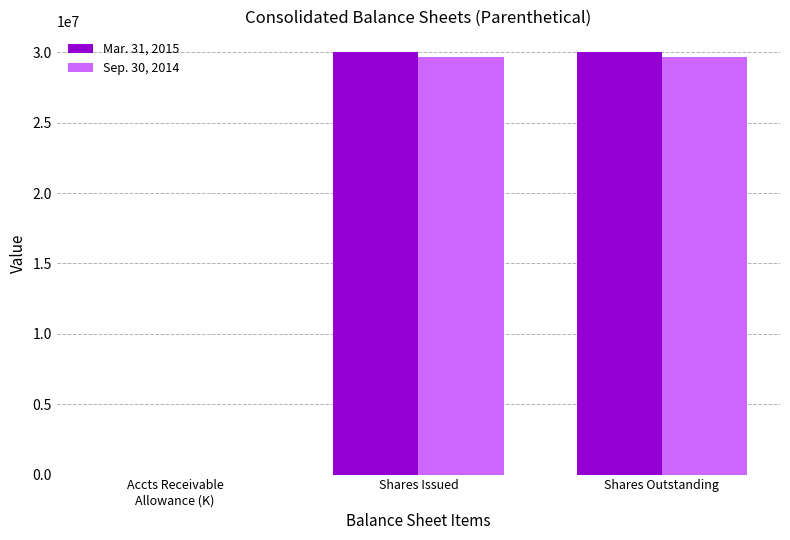

The Sep. 30, 2014 series shows 29668150 at Shares Issued. True or false?

True